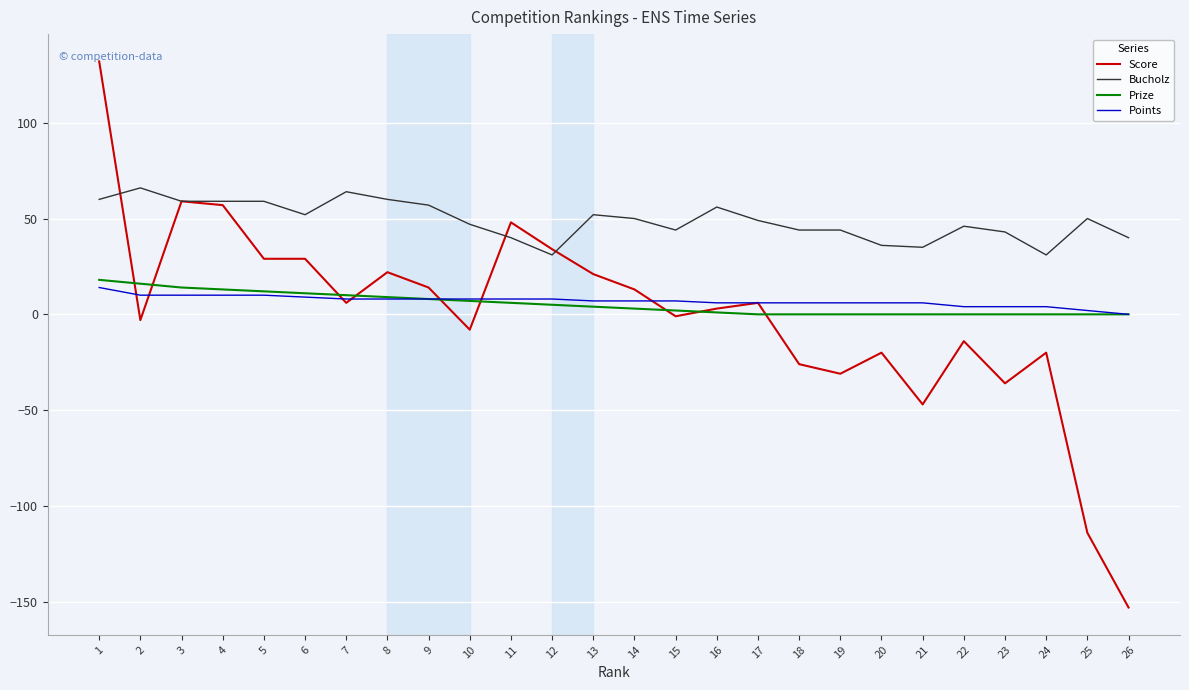

Which series changed the most between 1 and 7?

Score